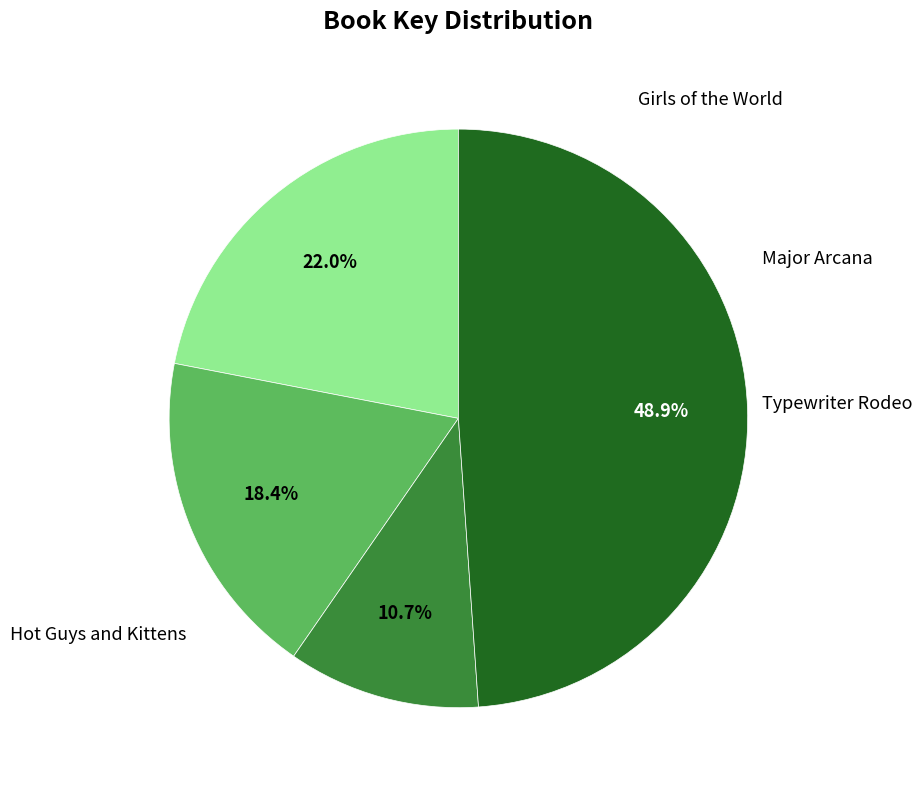

Is there any slice that represents more than half of the pie?

No